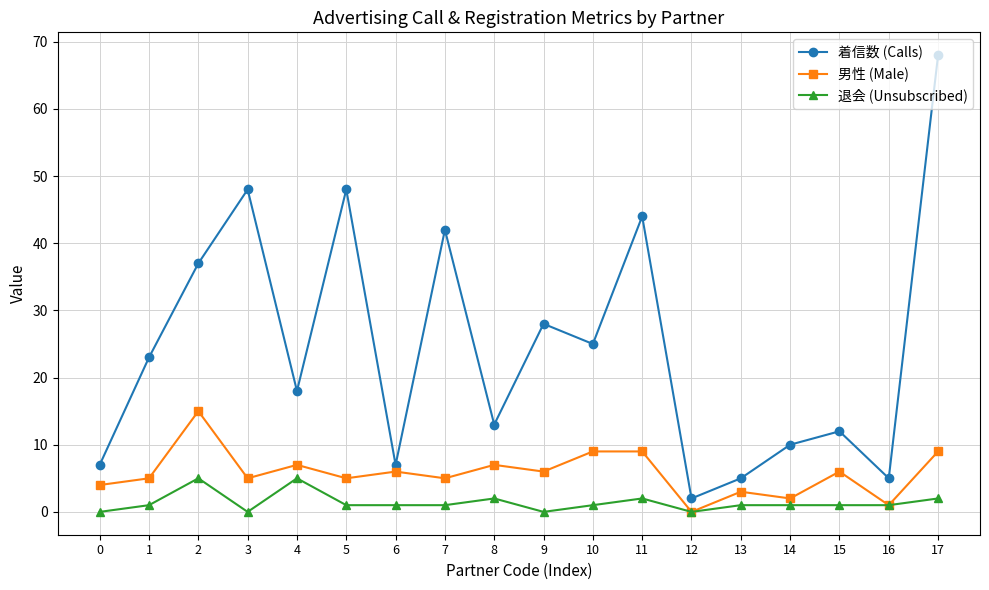

True or false: 退会 (Unsubscribed) and 着信数 (Calls) cross at least once.

False